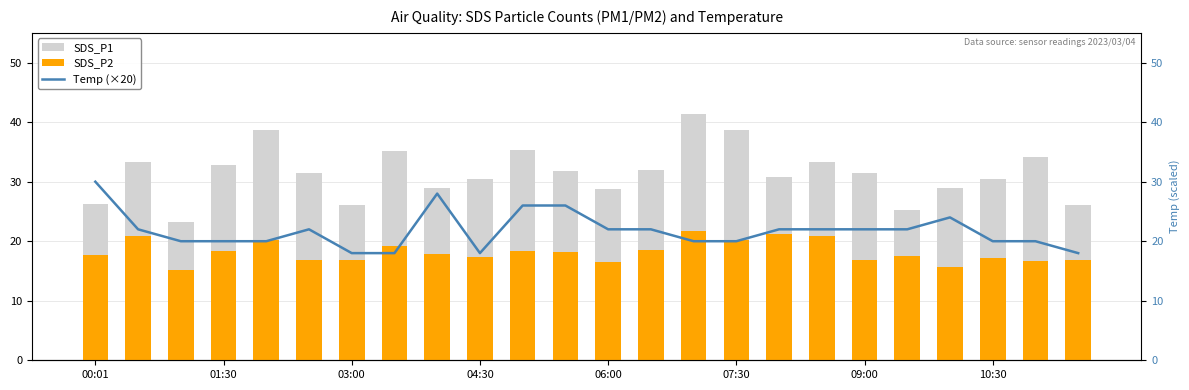

At how many categories does at least one series exceed 30?

16